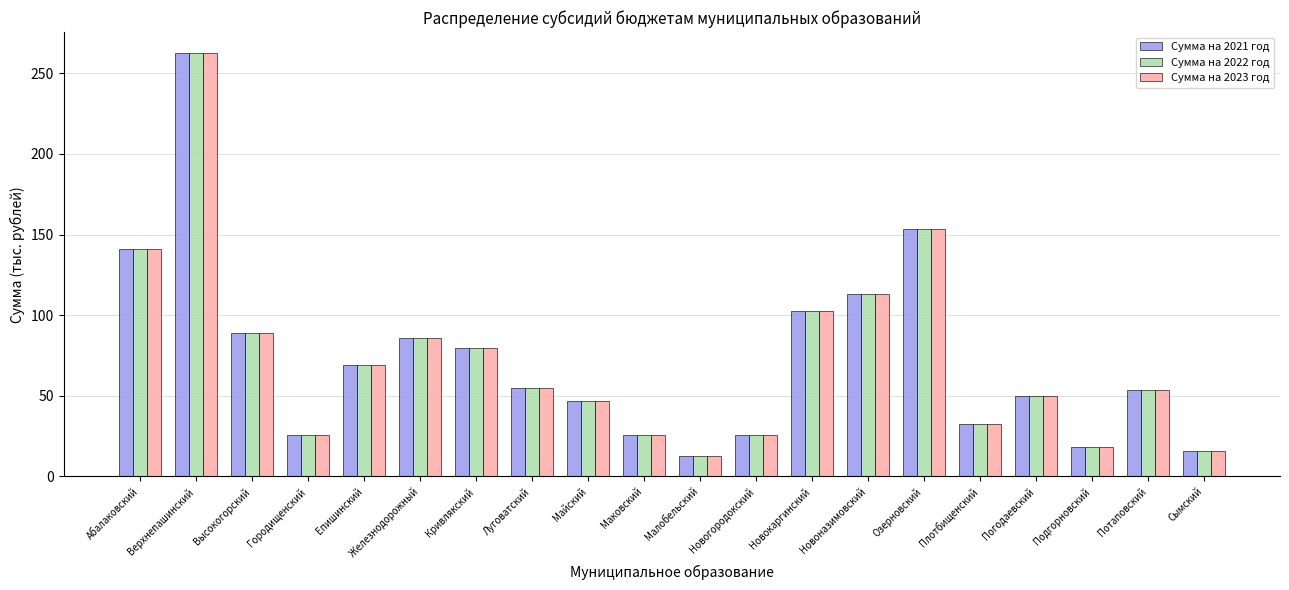

At which label does Сумма на 2021 год first exceed 55?

Абалаковский